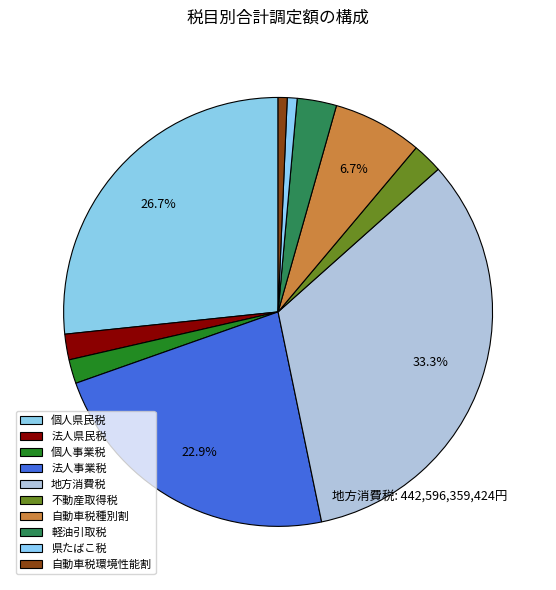

To the nearest percent, what is the combined percentage of 不動産取得税 and 法人県民税?

4%